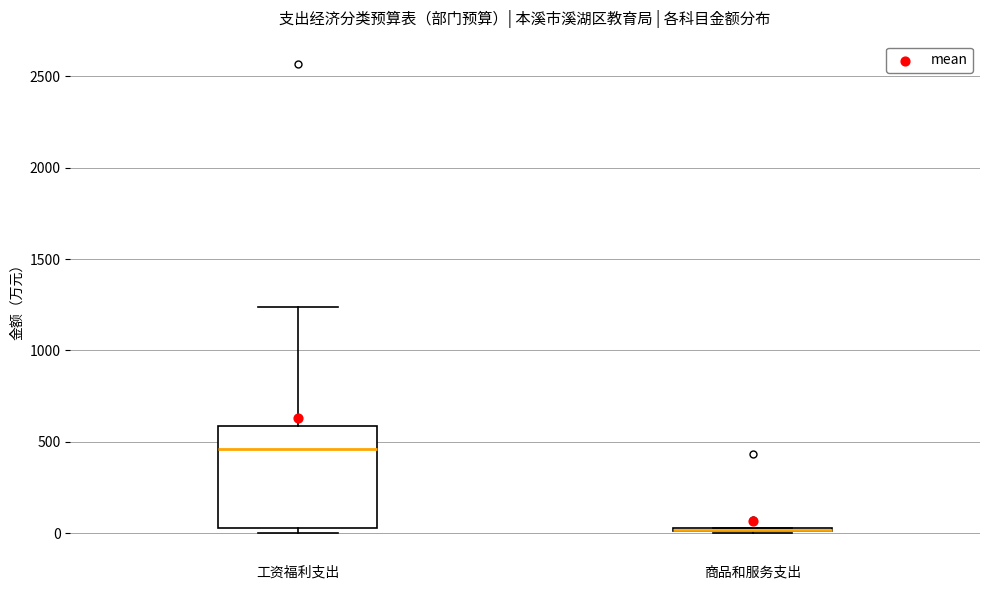

Comparing the boxes themselves (not the whiskers), which one is the tallest?

工资福利支出